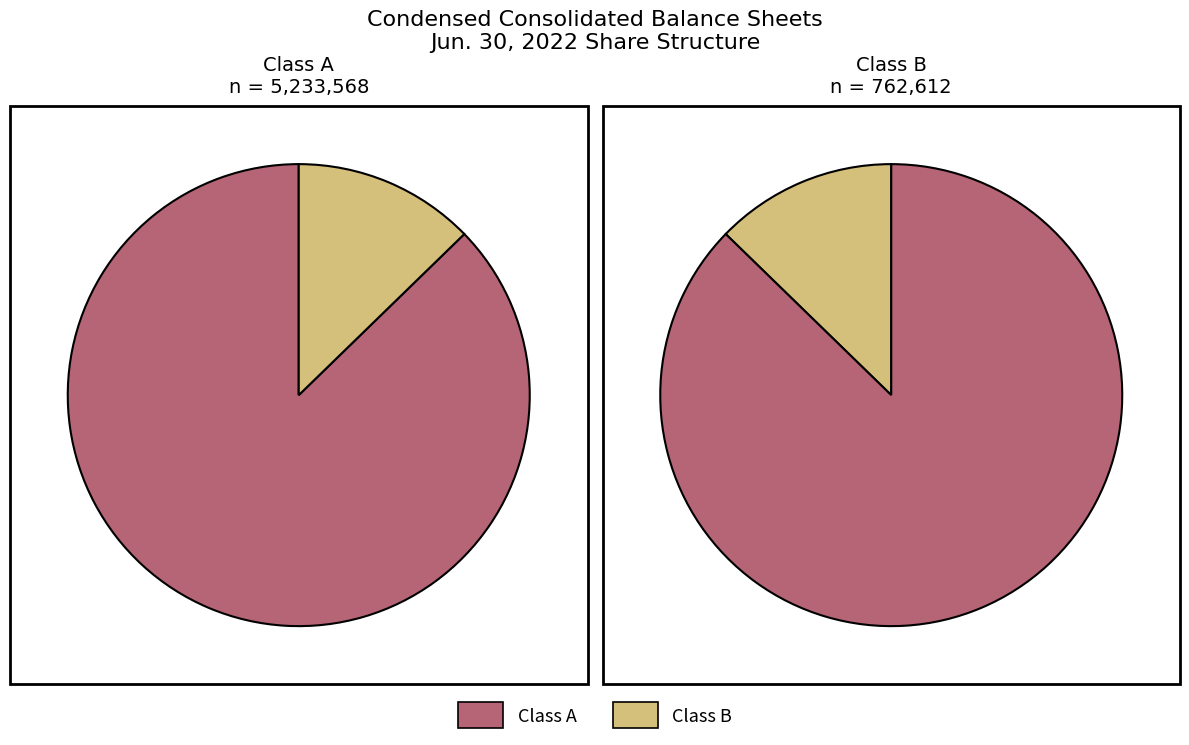

To the nearest percent, what percentage of the pie is Class A Common Stock shares outstanding?

87%